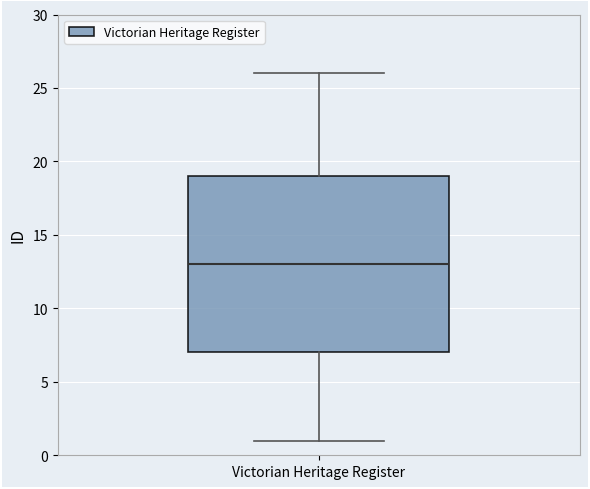

Read this box plot against the y-axis: the position of the median line, the range covered by the box, and the ends of both whiskers. The values are not printed on the chart, so give them approximately, as read against the axis.

median 13, box 7 to 19, whiskers 1 to 26